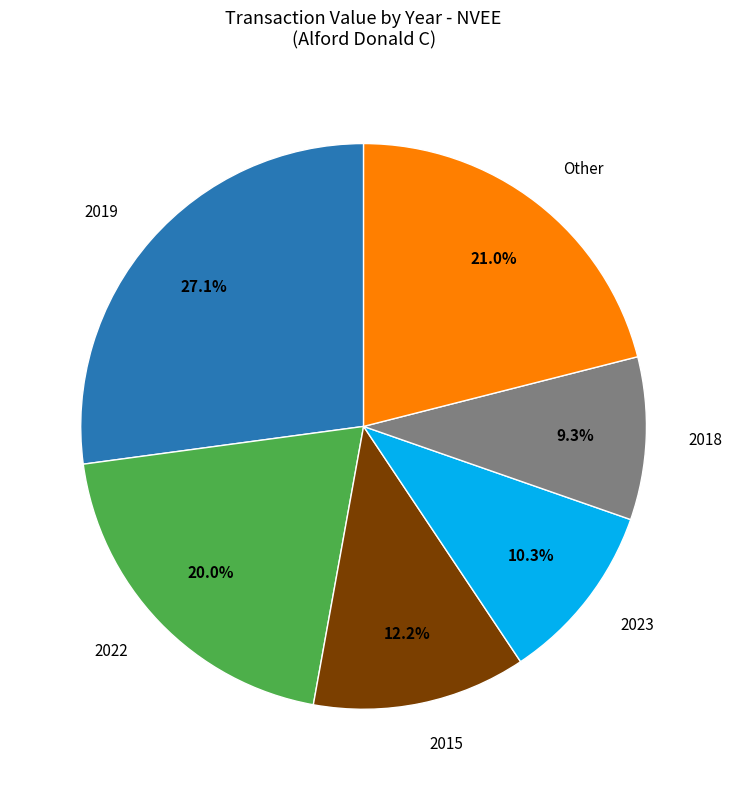

Is there any slice that represents more than half of the pie?

No